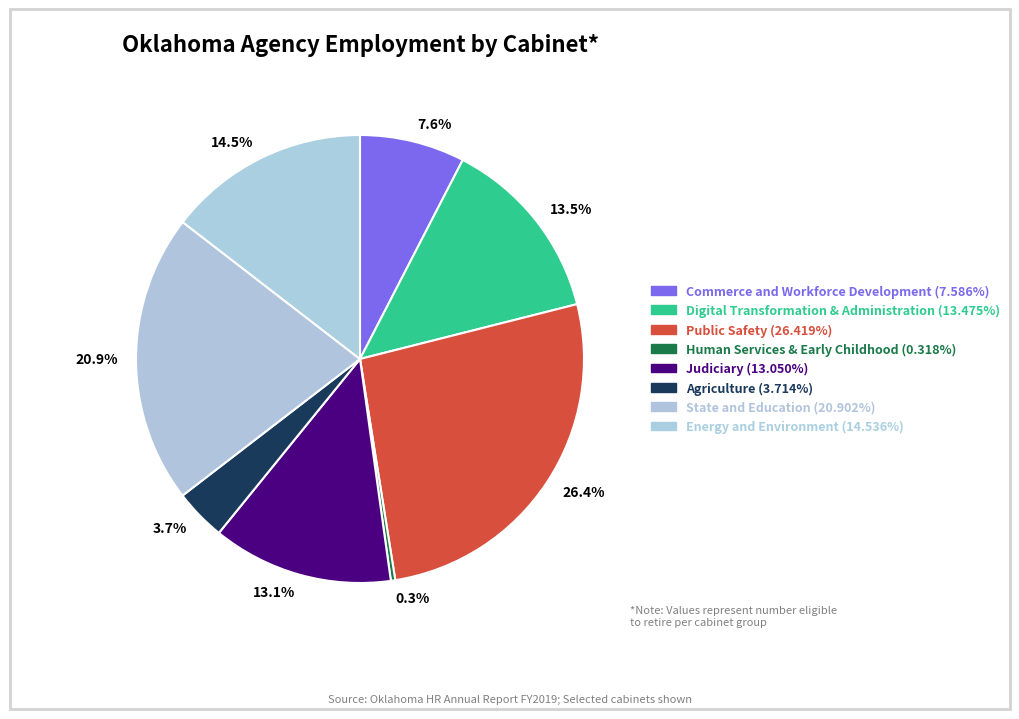

To the nearest percent, what is the average slice percentage?

12%